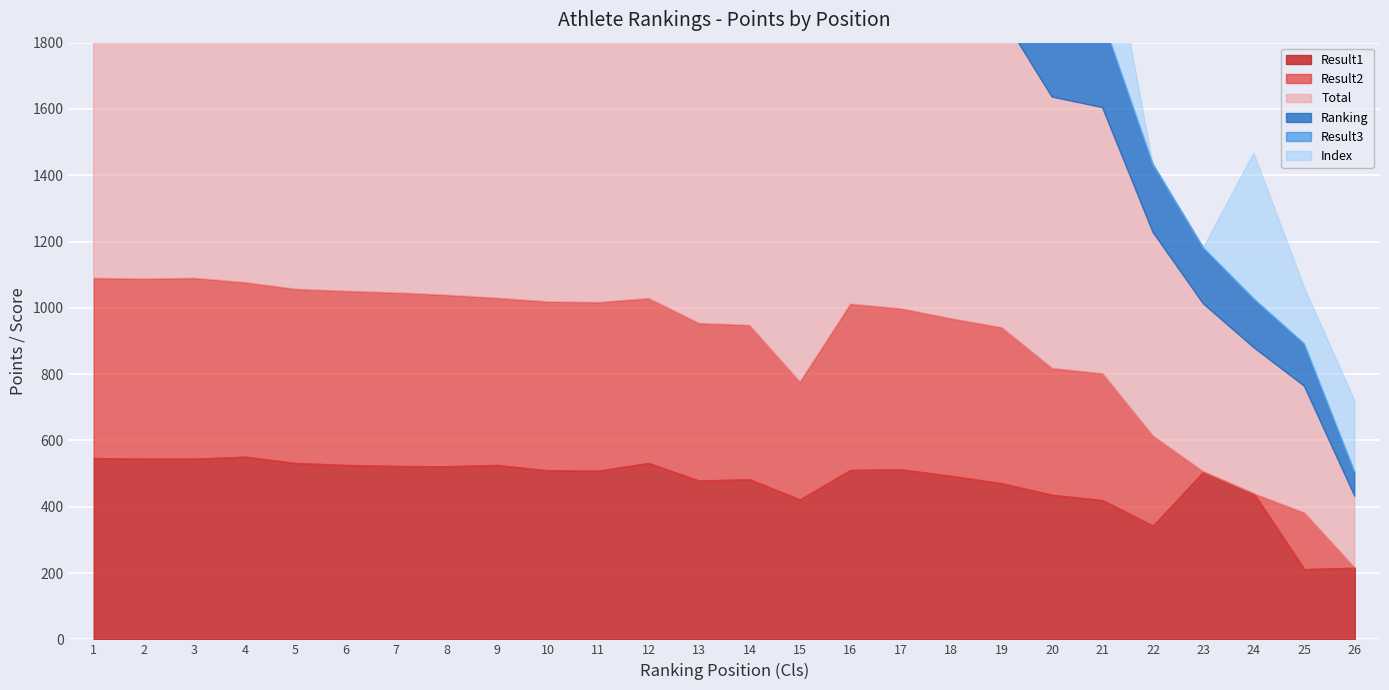

Which series has the largest total across all categories?

Total